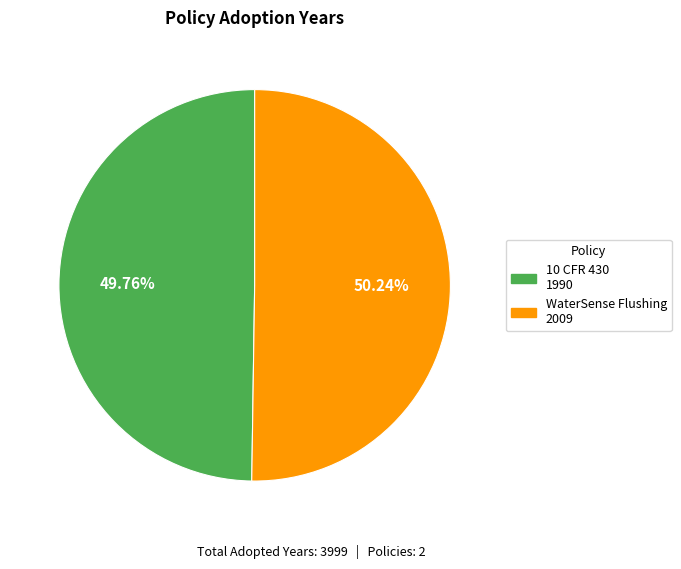

How many segments does this pie chart have?

2